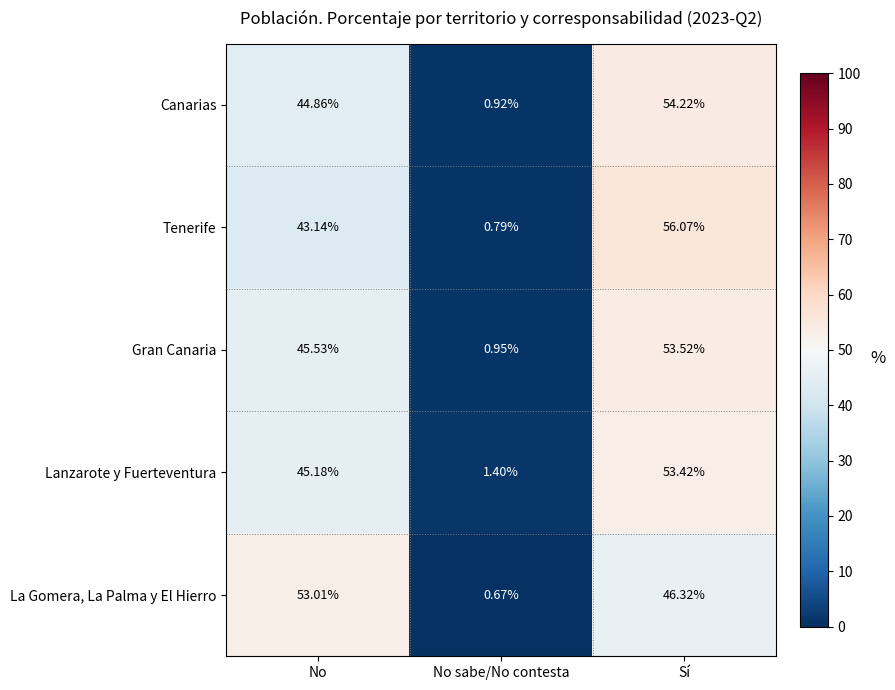

Which category has the highest value across all series?

Sí